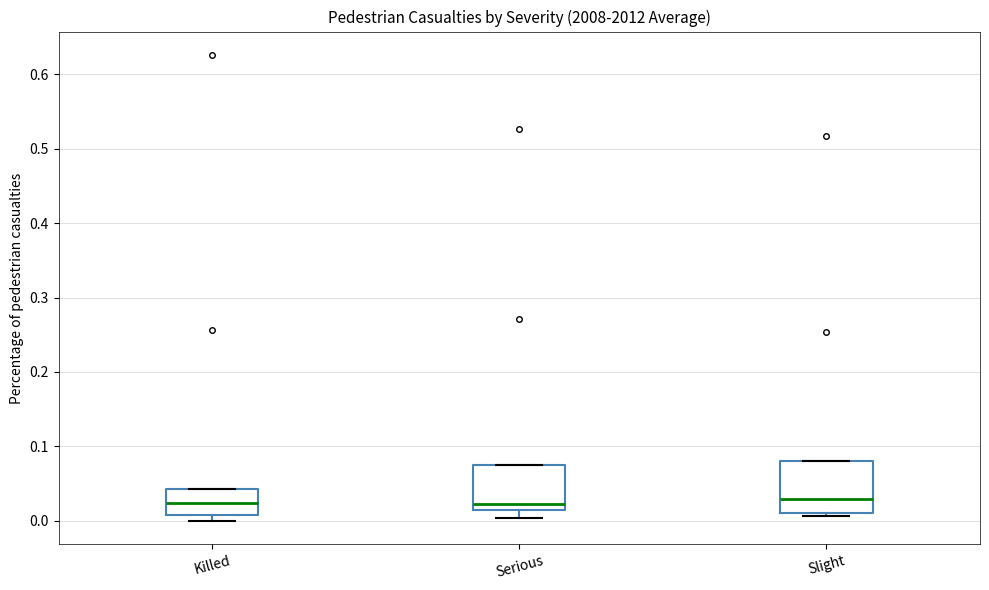

Reading left to right, read every box against the y-axis: the position of its median line, the range the box covers, and the ends of its whiskers. The values are not printed on the chart, so give them approximately, as read against the axis.

Killed: median 0.02, box 0.01 to 0.04, whiskers 0.00 to 0.04
Serious: median 0.02, box 0.01 to 0.07, whiskers 0.00 to 0.07
Slight: median 0.03, box 0.01 to 0.08, whiskers 0.01 (just below the box's lower edge) to 0.08